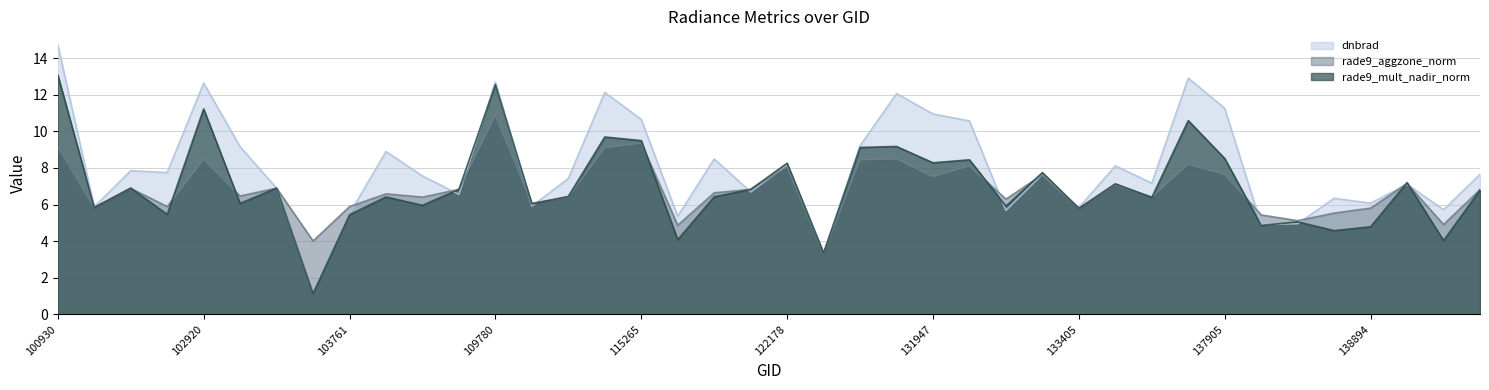

Where is rade9_aggzone_norm_line nearest to the value 7?

29